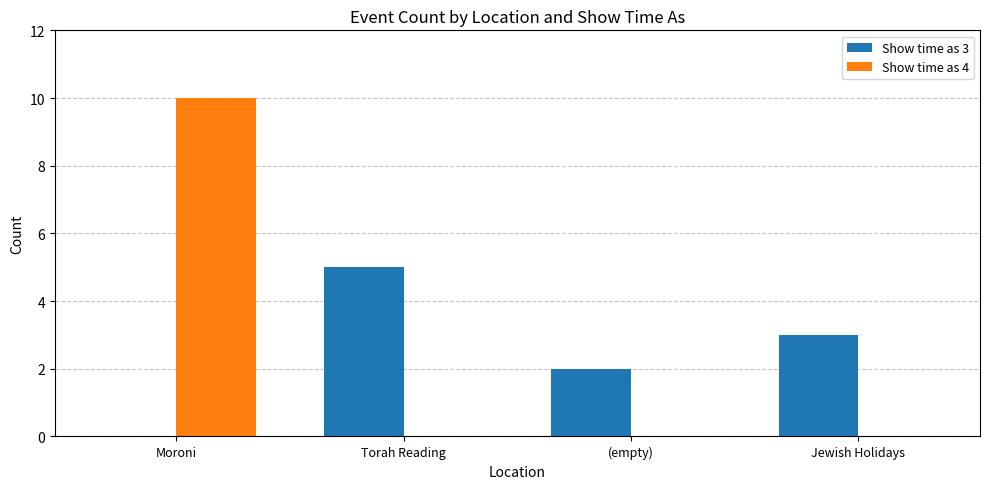

Reading left to right, what are all the values shown in this chart?

Show time as 3: 0	5	2	3
Show time as 4: 10	0	0	0